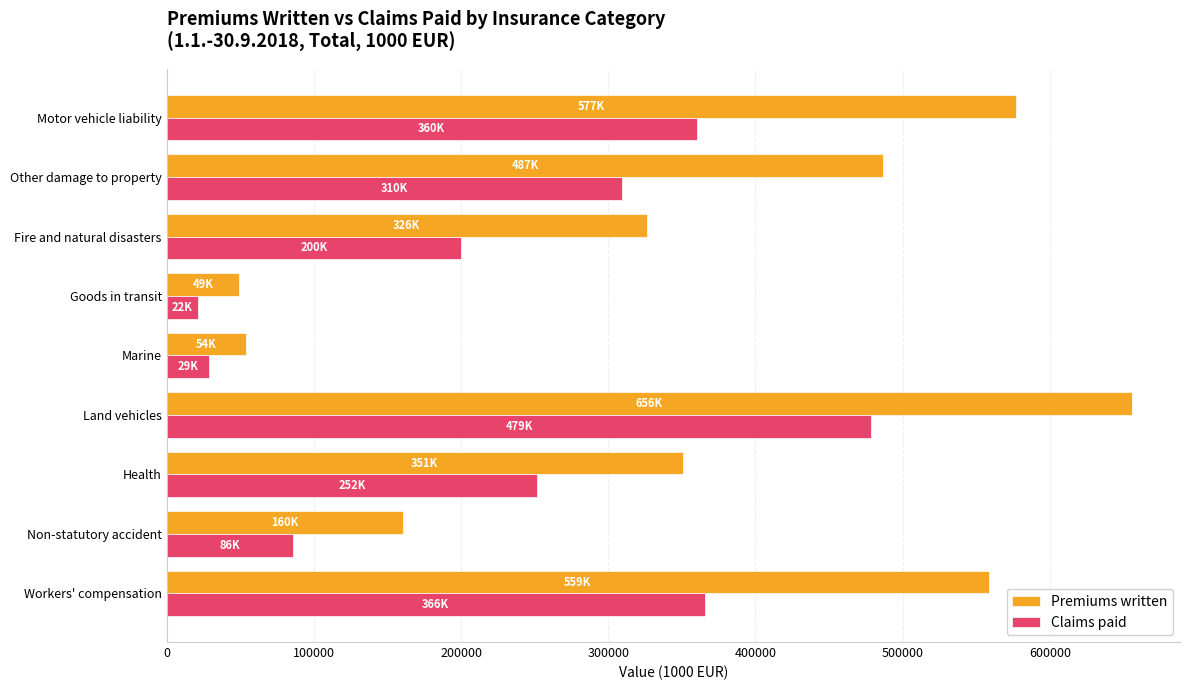

Which series changed the most between Fire and natural disasters and Motor vehicle liability?

Premiums written